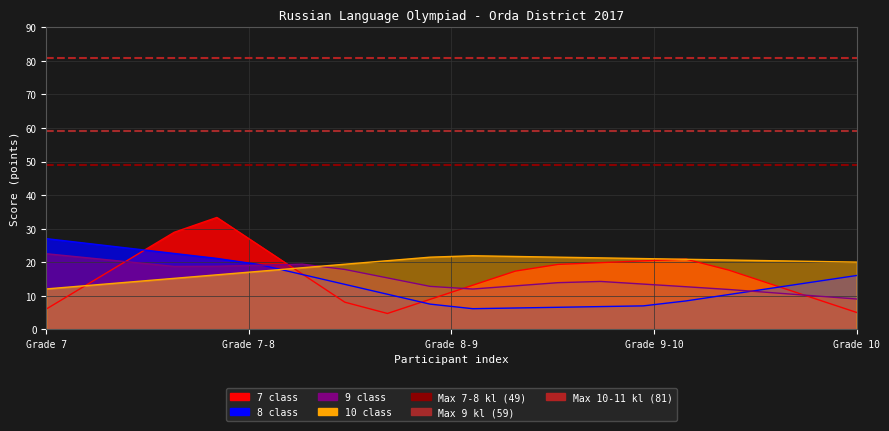

At which label does Max 9 kl (59) reach its peak?

Grade 7